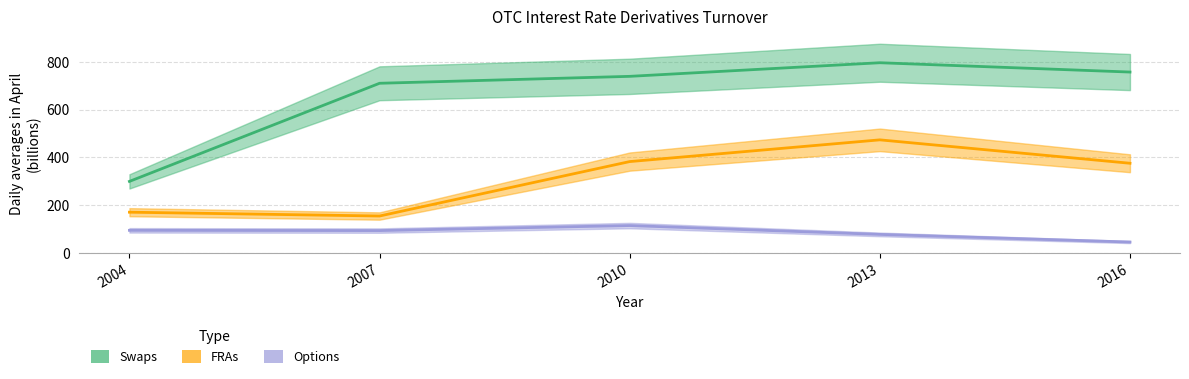

At which label does Swaps reach its minimum?

2004